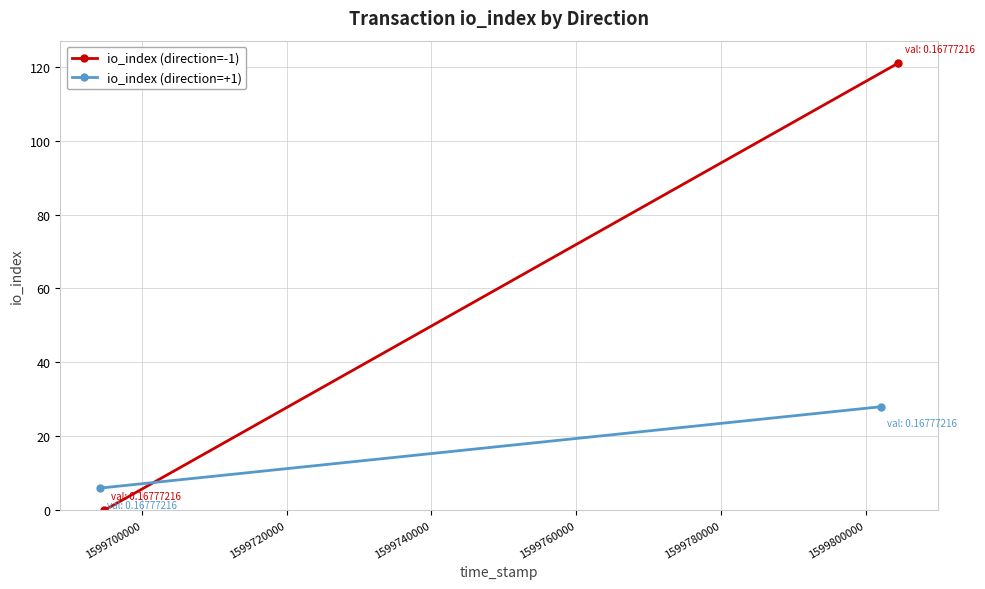

List the series in order of their peak value, highest first.

io_index (direction=-1), io_index (direction=+1)